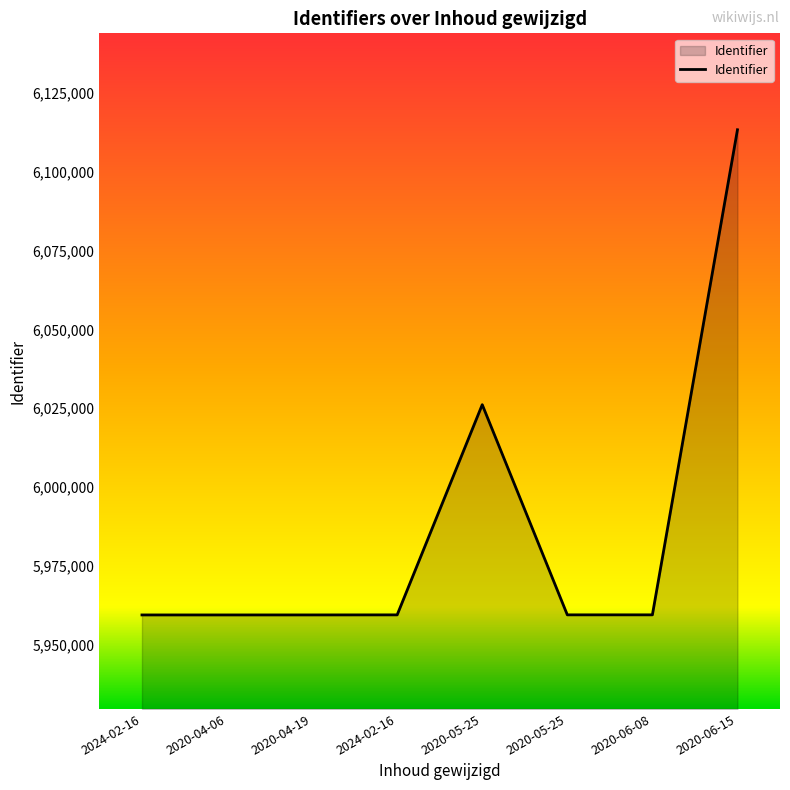

What is the value of the 8th point from the left?

6113275